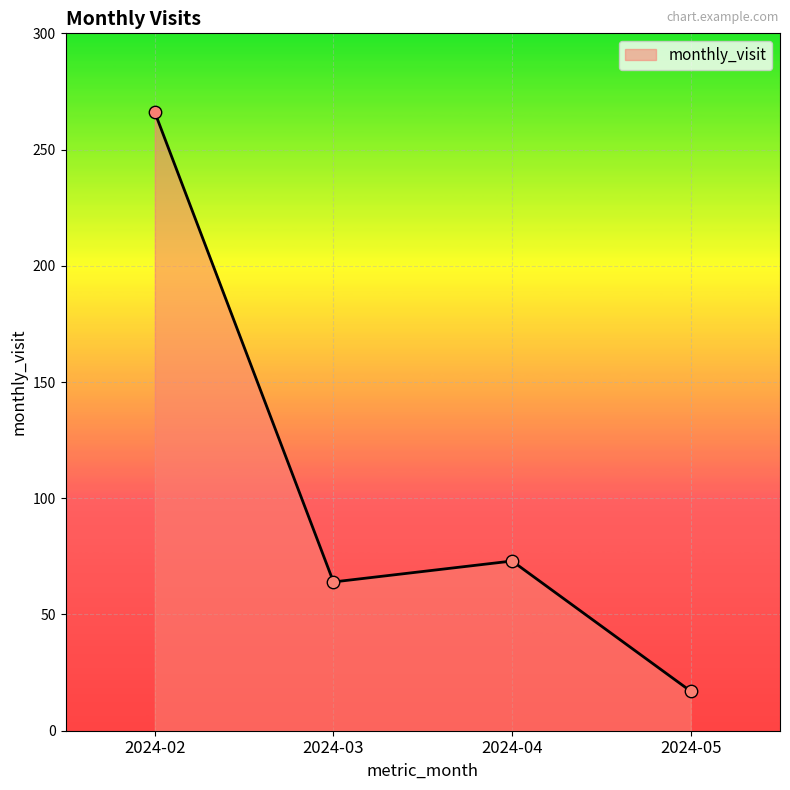

What is the change in value from 2024-03 to 2024-04?

+9